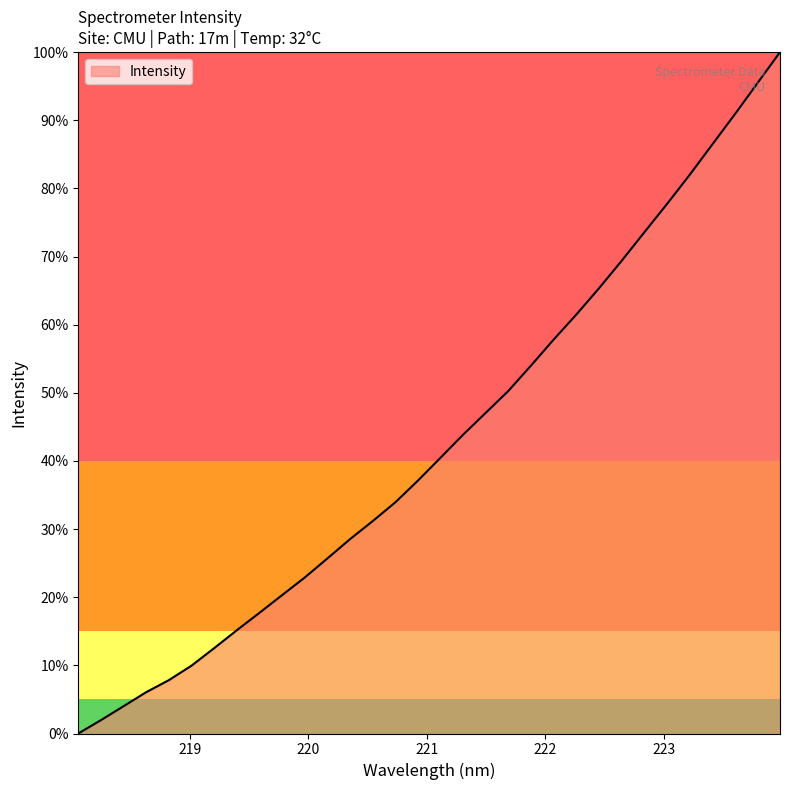

Does the chart have visible grid lines?

No